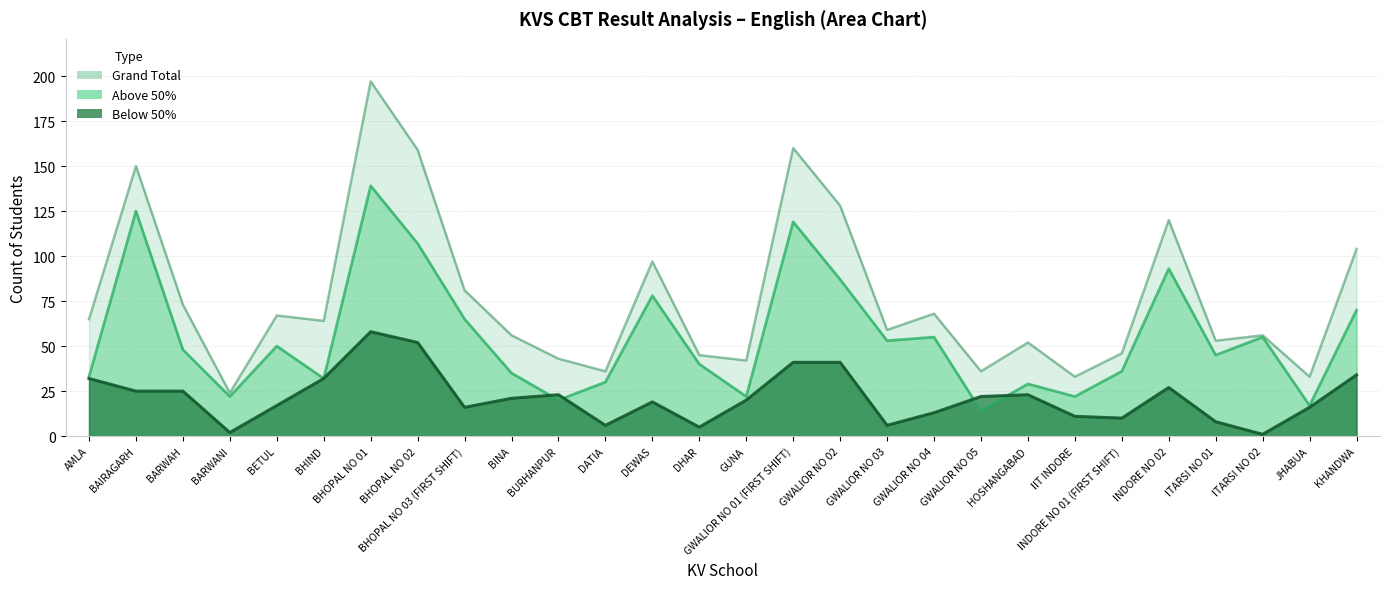

List the series in order of their overall mean, lowest first.

Below 50%, Above 50%, Grand Total